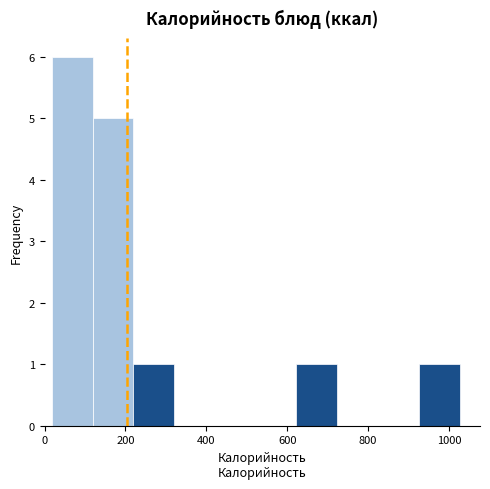

Reading left to right, list every bar in this chart as the range it spans on the x-axis followed by its height. Neither the bar edges nor the heights are printed on the chart, so give them approximately, as read against the axes.

20 to 120: 6
120 to 220: 5
220 to 320: 1
320 to 420: 0
420 to 520: 0
520 to 620: 0
620 to 720: 1
720 to 820: 0
820 to 920: 0
920 to 1020: 1